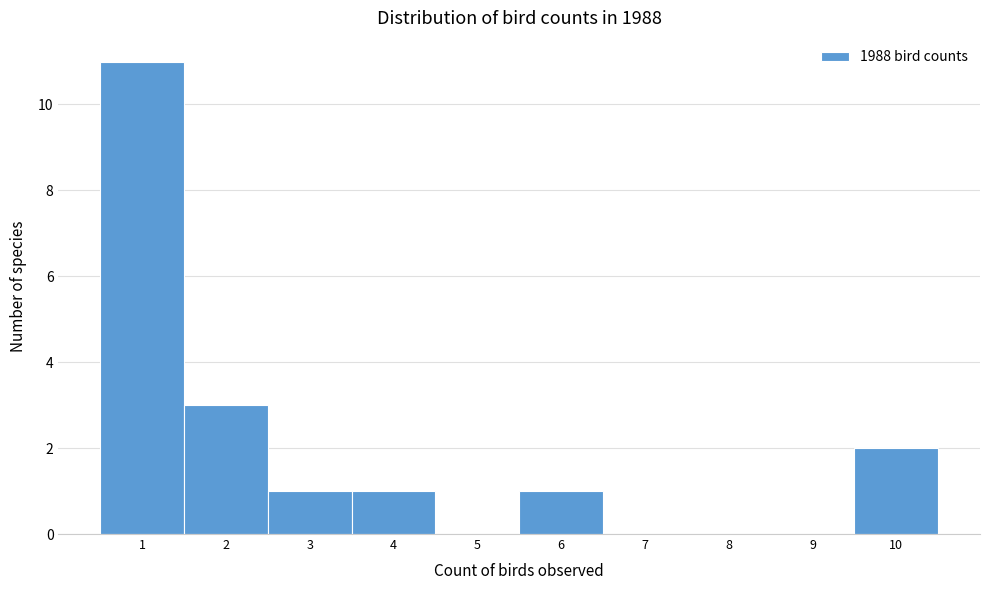

Which range on the x-axis has the tallest bar?

0.5 to 1.5